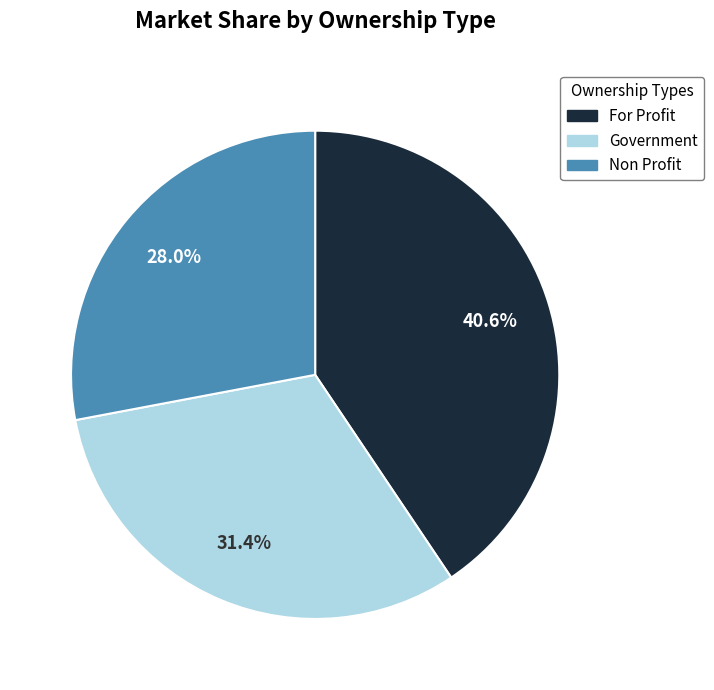

Does any single category account for the majority?

No